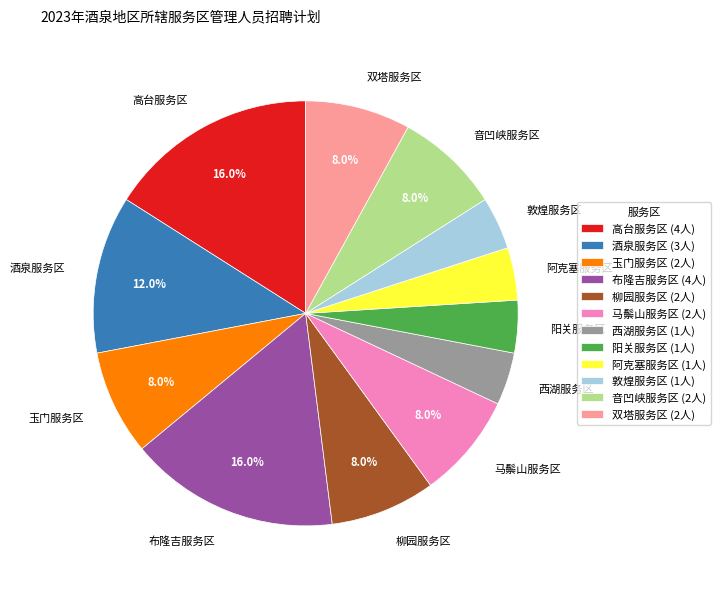

Does 音凹峡服务区 represent more than half of the total?

No